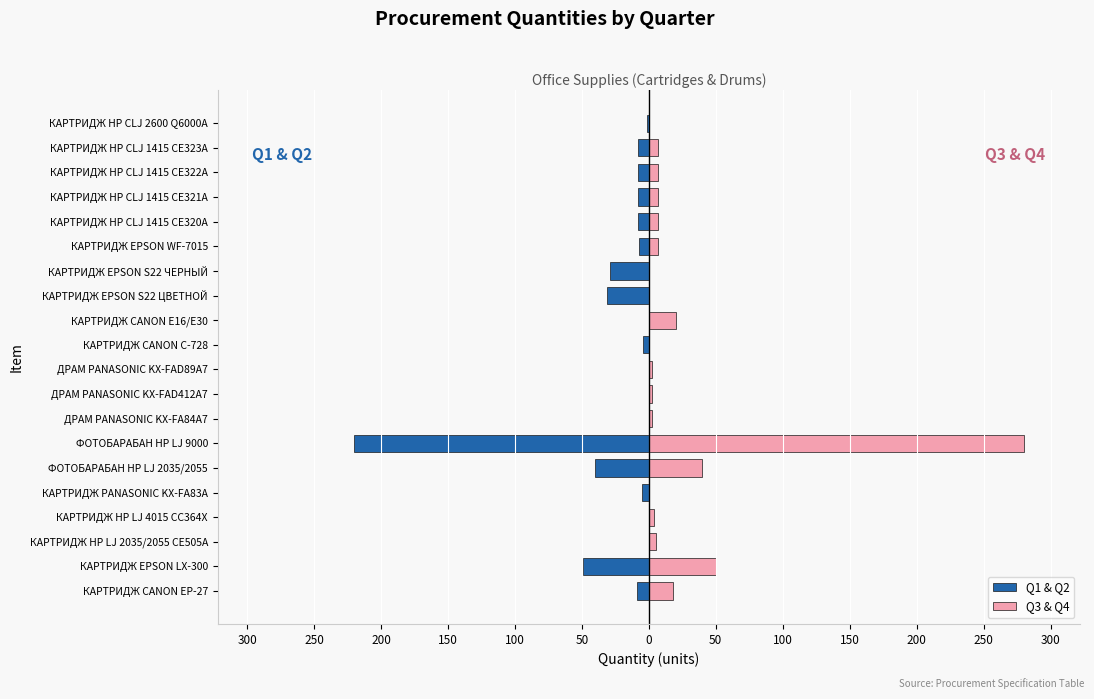

What is the minimum value shown in the chart?

-220